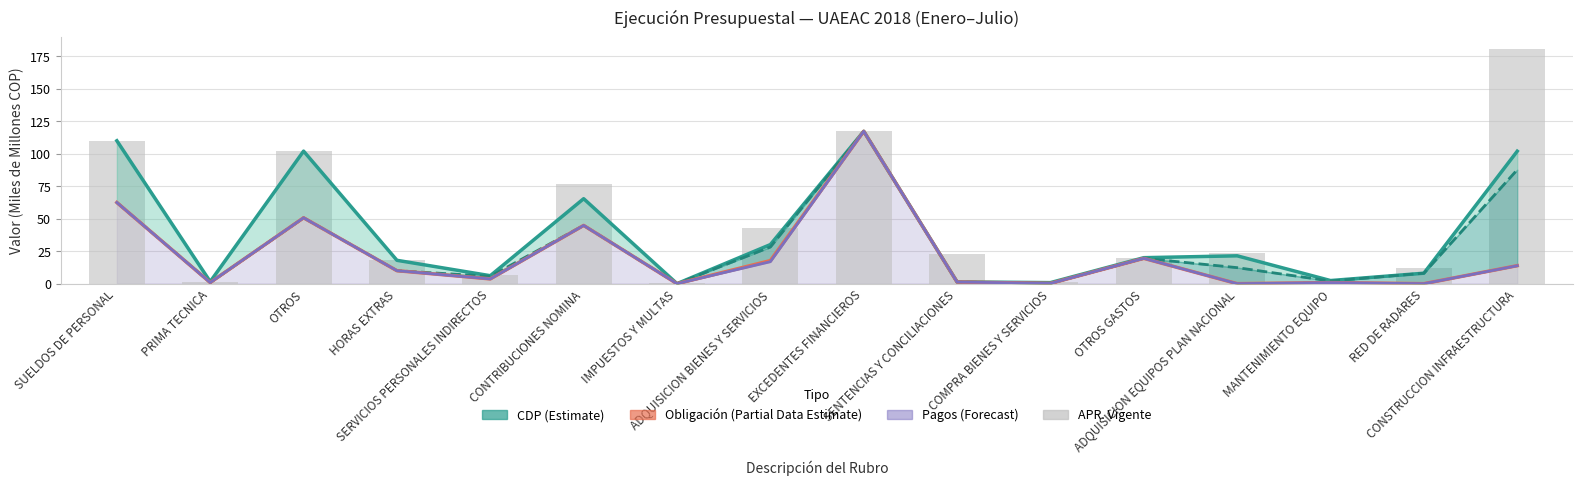

What is the label of the 4th bar from the left?

HORAS EXTRAS